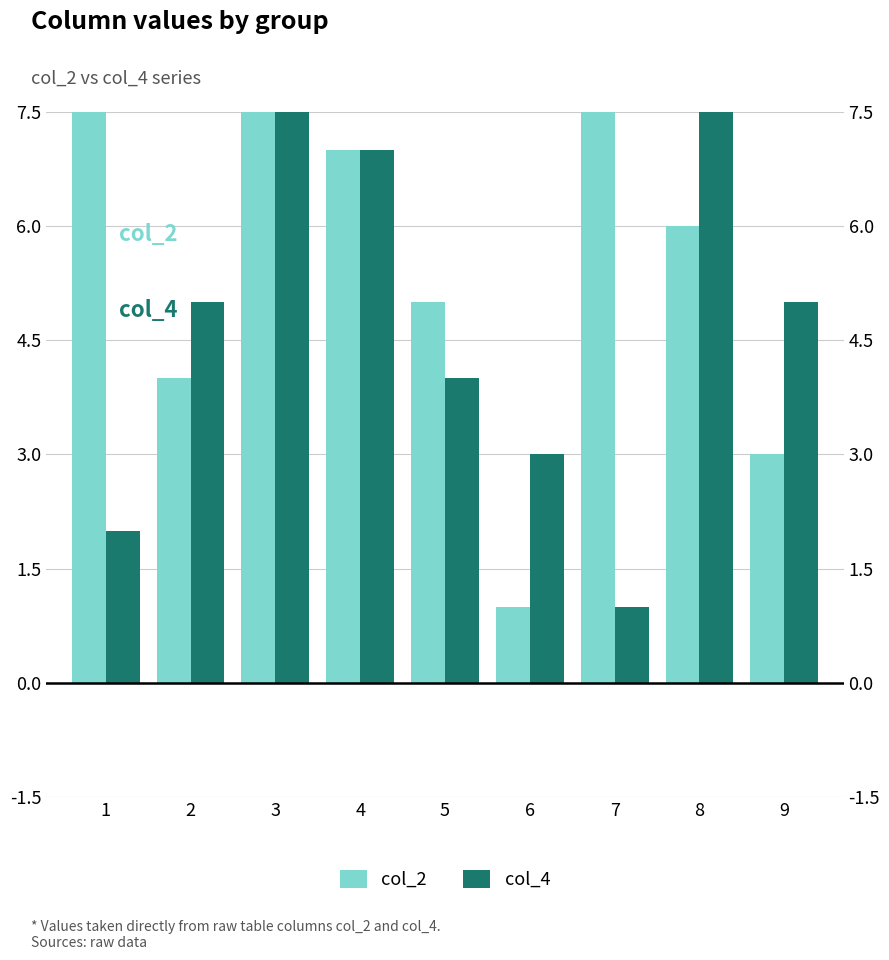

How many data points in col_4 are above 5?

3